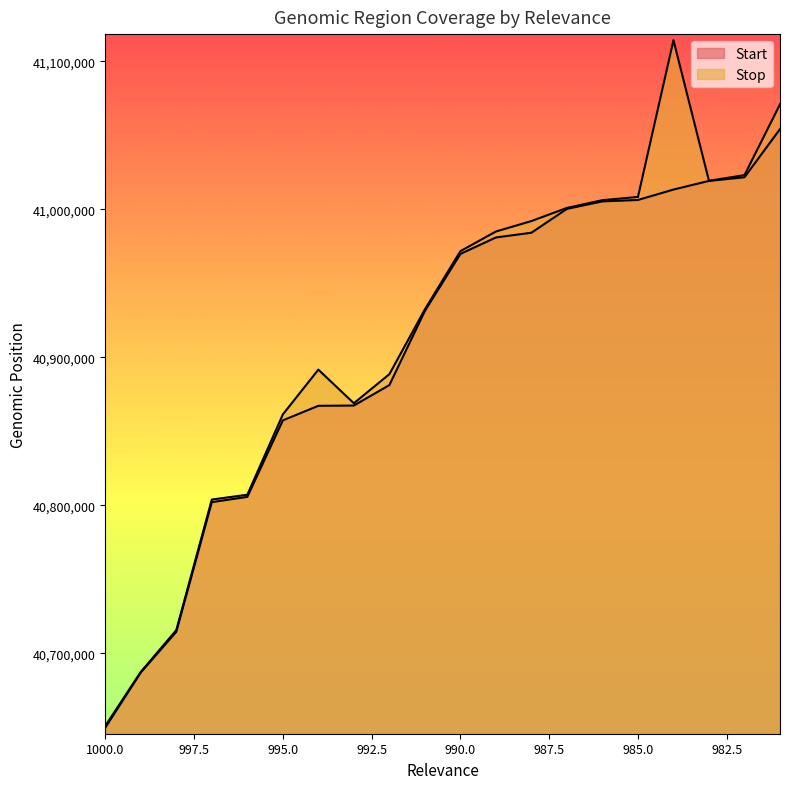

At which label is Stop closest to 40882658?

992